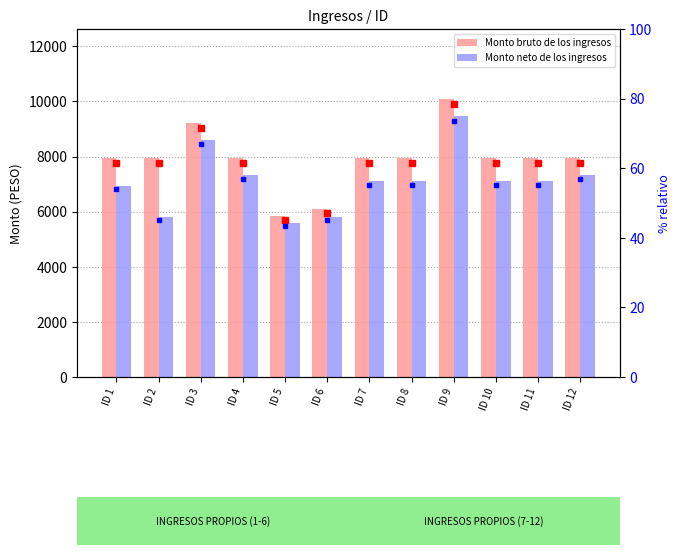

Rank the series by their average value, from highest to lowest.

Monto bruto de los ingresos, Monto neto de los ingresos